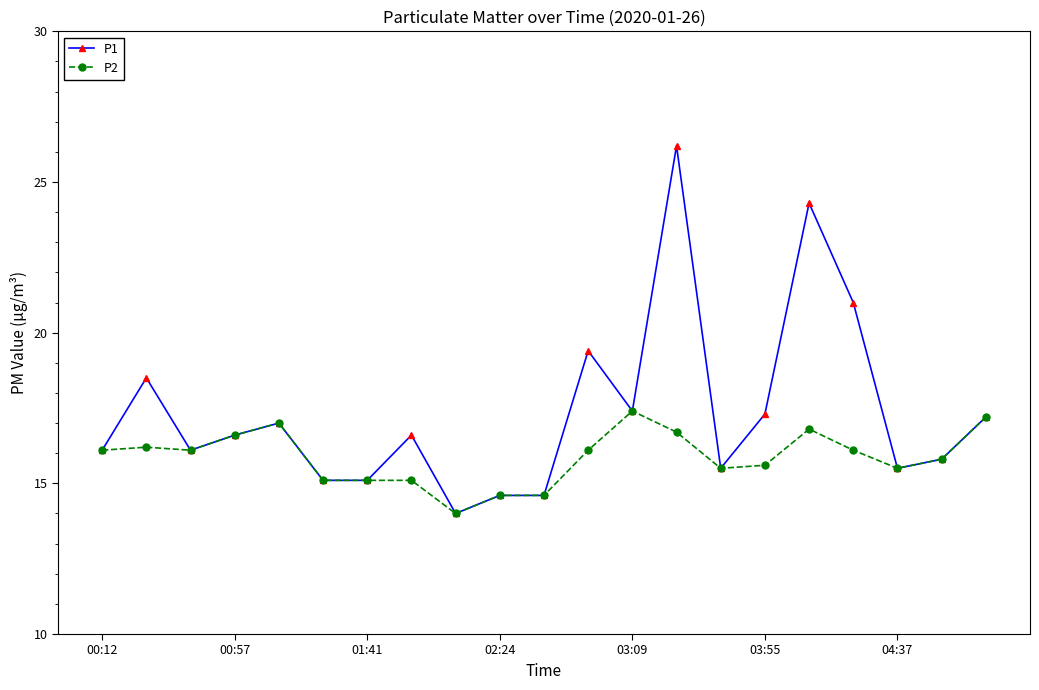

What is the sum of all P2 values?

333.2